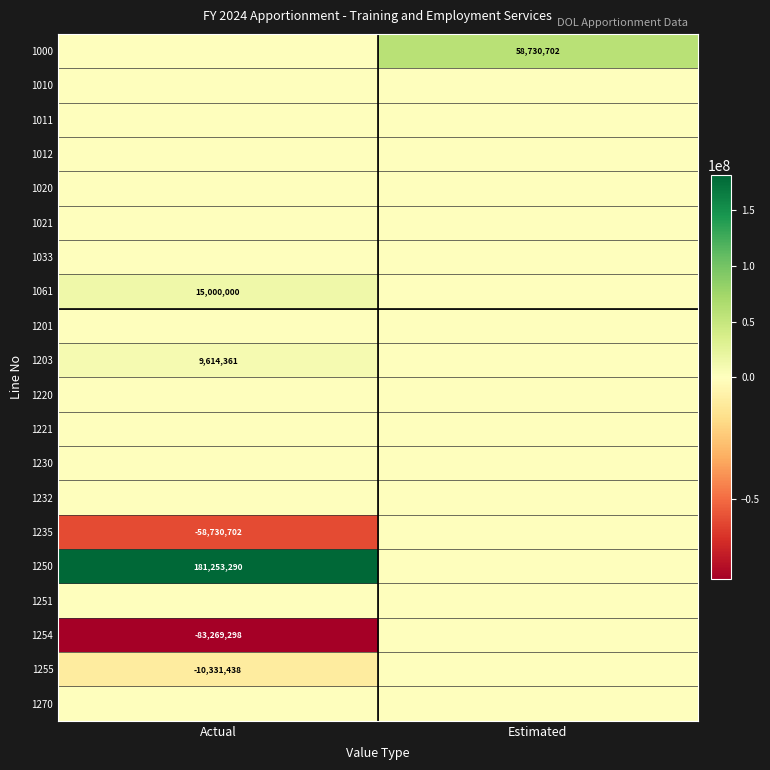

At how many categories does at least one series exceed 67485831?

1